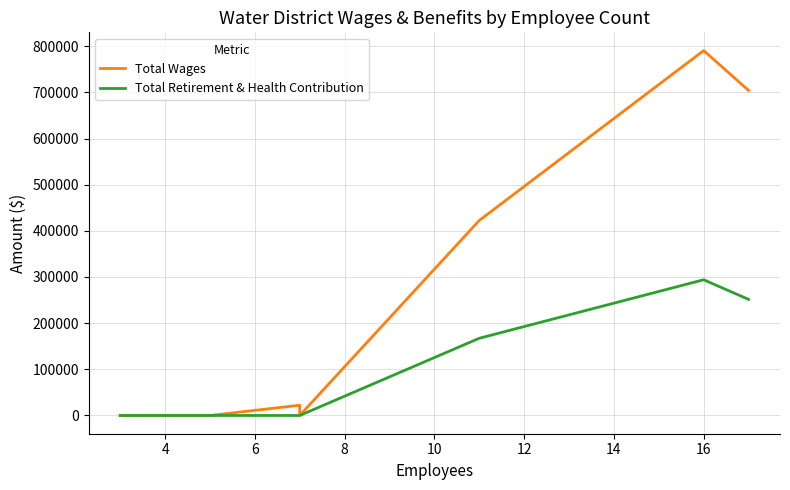

At how many categories does at least one series exceed 725602?

1